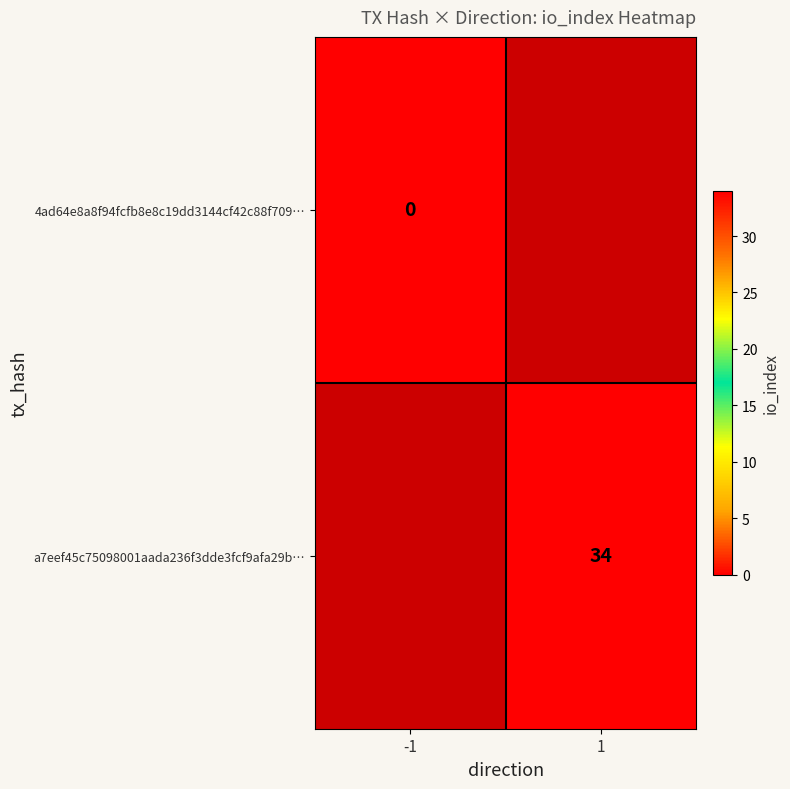

The a7eef45c75098001aada236f3dde3fcf9afa29b… series shows 34 at 1. True or false?

True